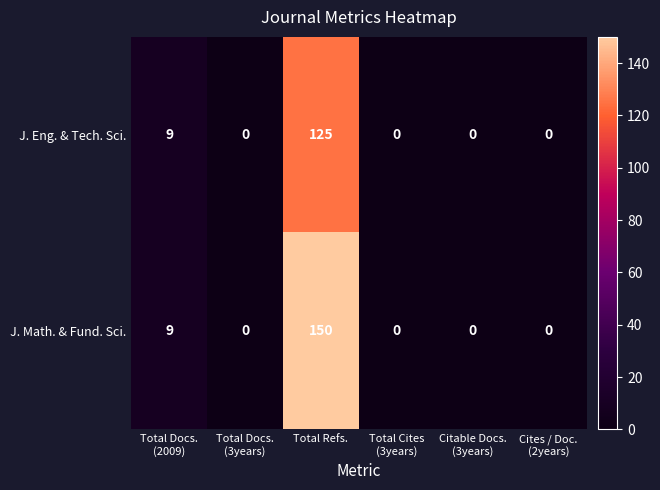

Rank the series by their average value, from highest to lowest.

J. Math. & Fund. Sci., J. Eng. & Tech. Sci.